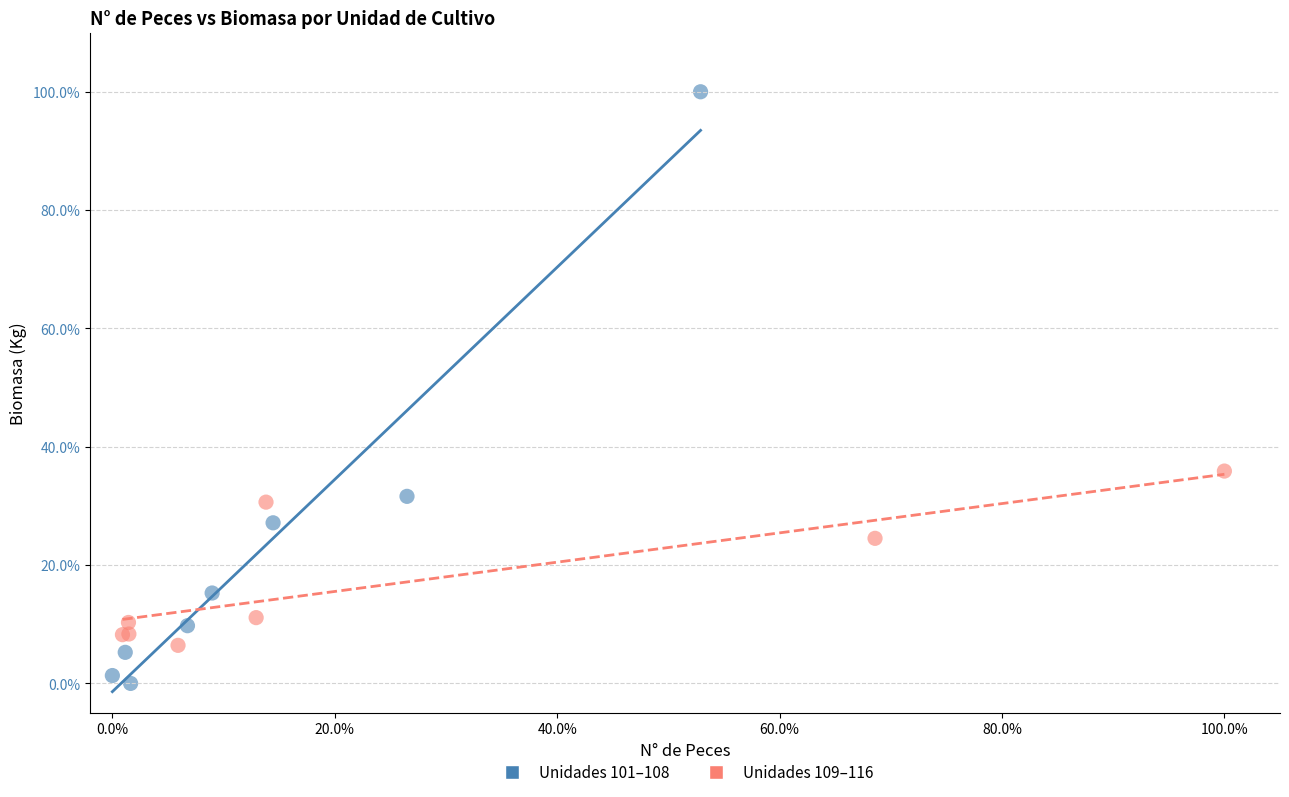

Which series contains the lowest Y value?

Unidades 101–108